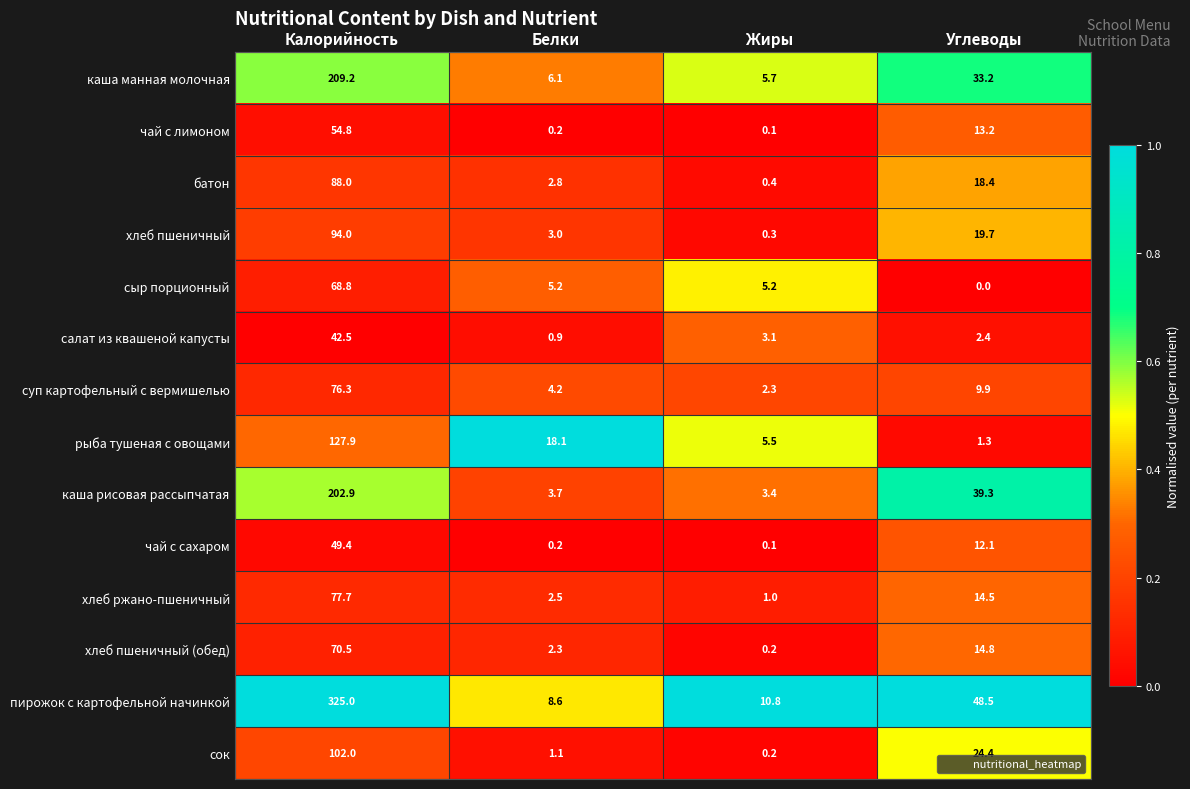

What is the approximate value of батон at Жиры?

0.4